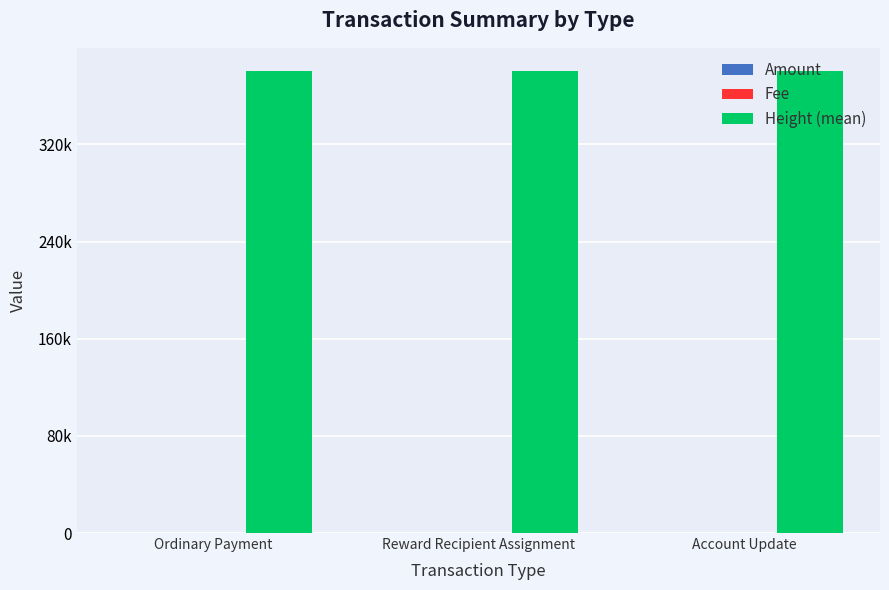

Reading left to right, list all the values displayed in this chart.

Amount: Ordinary Payment=284.4	Reward Recipient Assignment=0.0	Account Update=0.0
Fee: Ordinary Payment=5.0	Reward Recipient Assignment=1.0	Account Update=1.0
Height (mean): Ordinary Payment=380426.2	Reward Recipient Assignment=380367.0	Account Update=380319.0